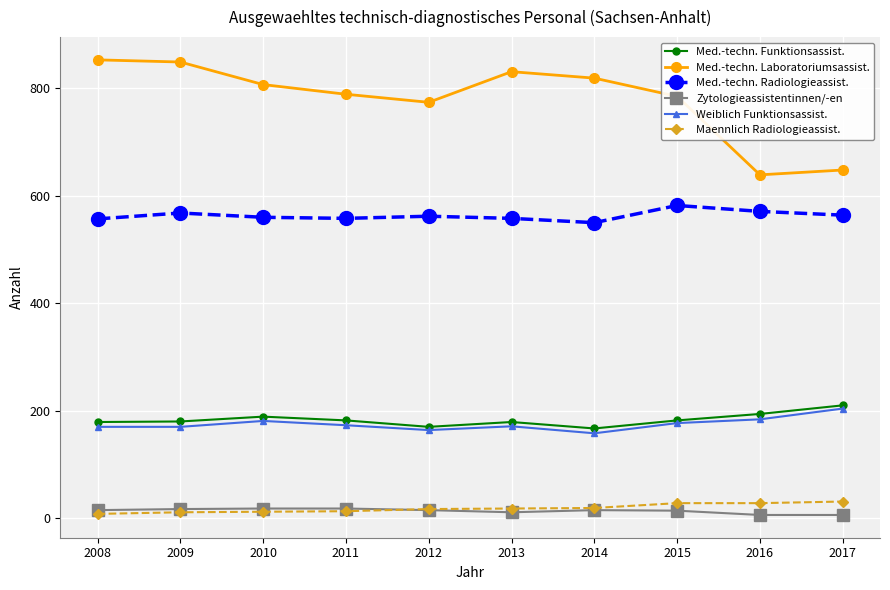

What is the maximum value shown in the chart?

853